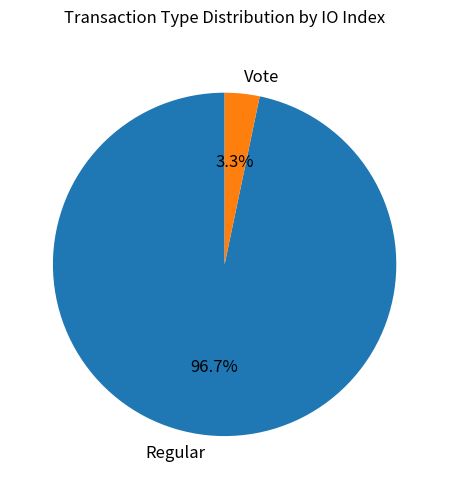

Is it true that Vote is 18% of the pie?

False